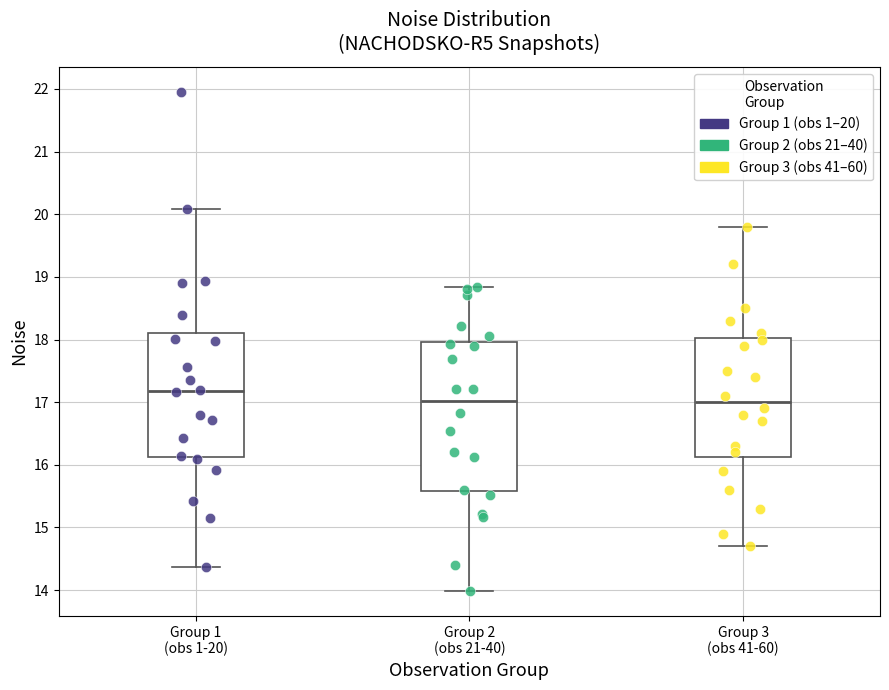

Reading left to right, read every box against the y-axis: the position of its median line, the range the box covers, and the ends of its whiskers. The values are not printed on the chart, so give them approximately, as read against the axis.

Group 1 (obs 1-20): median 17.2, box 16.1 to 18.1, whiskers 14.4 to 20.1
Group 2 (obs 21-40): median 17.0, box 15.6 to 18.0, whiskers 14.0 to 18.8
Group 3 (obs 41-60): median 17.0, box 16.1 to 18.0, whiskers 14.7 to 19.8